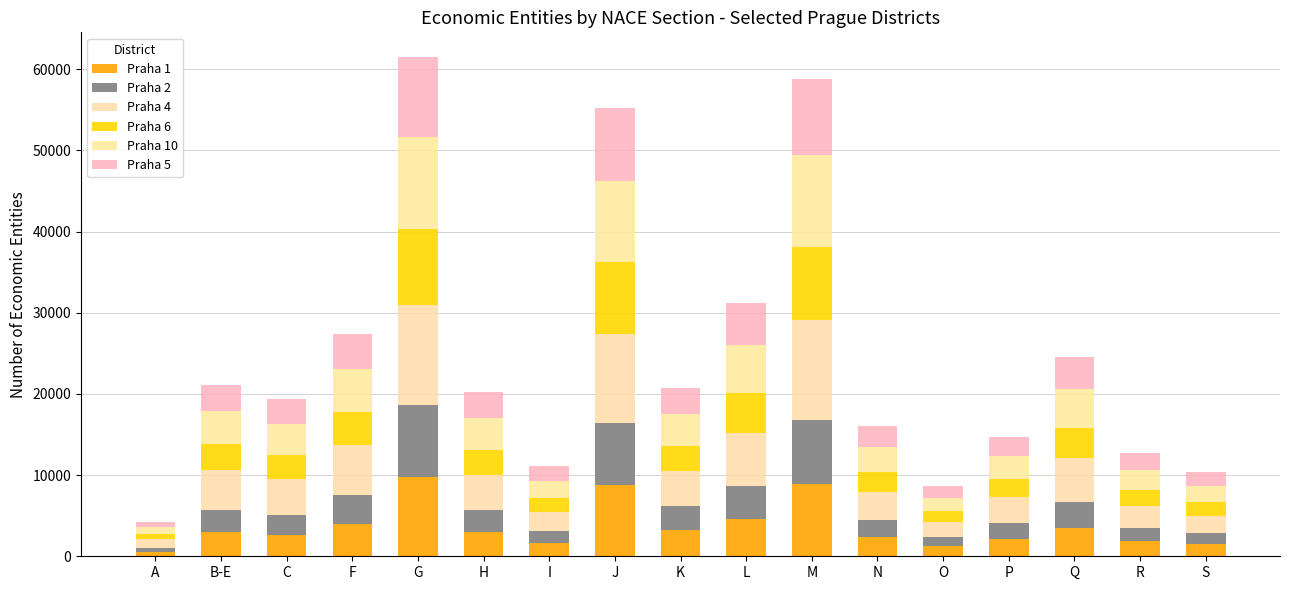

Count the number of categories in the chart.

17